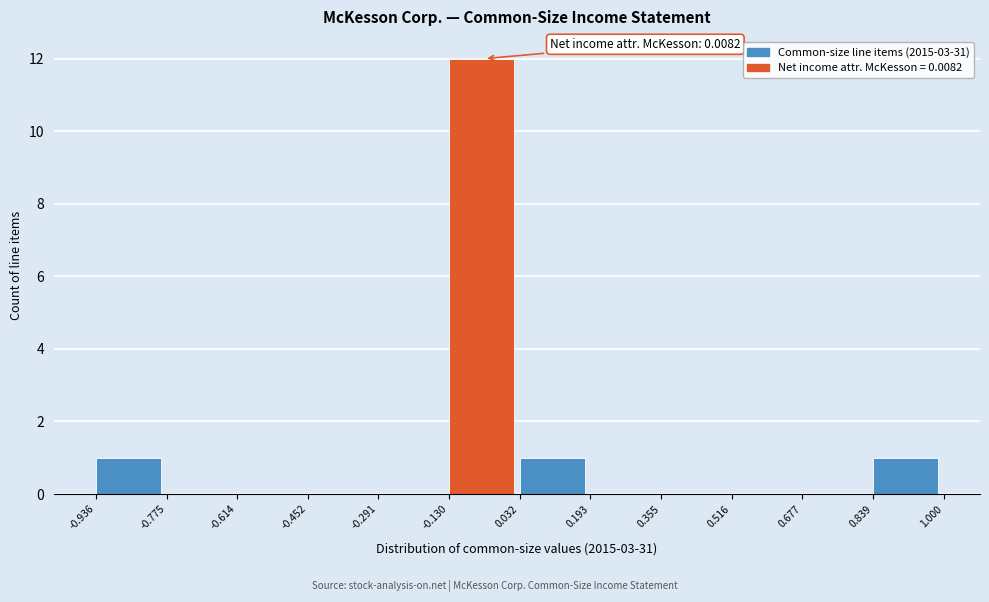

Which range on the x-axis has the tallest bar?

-0.130 to 0.032